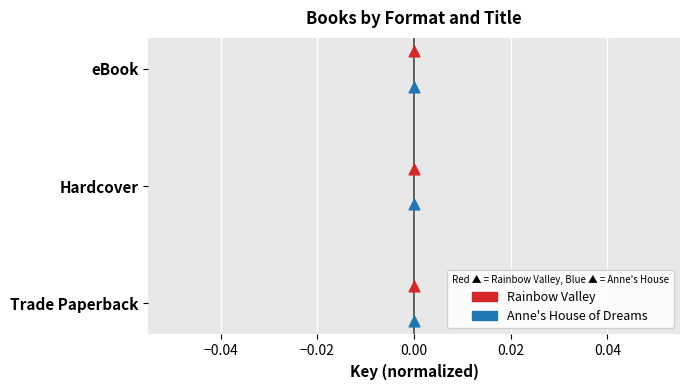

Which series has the widest spread of Y values?

Rainbow Valley